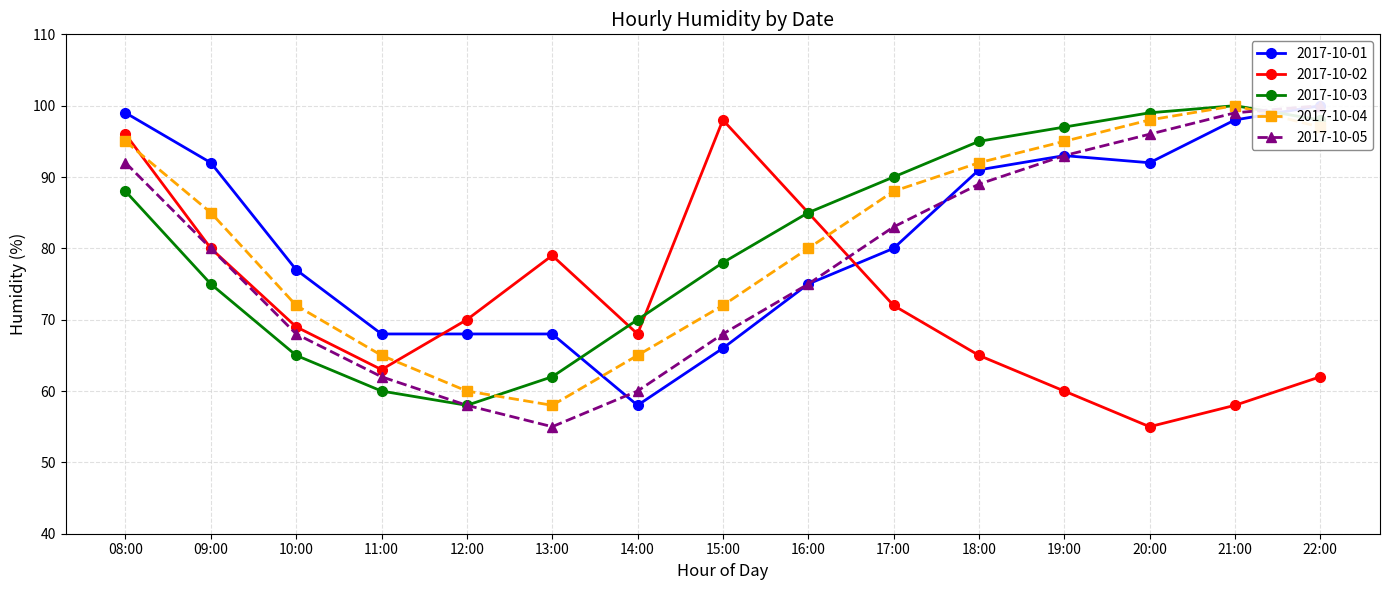

How many data points does each series have?

15